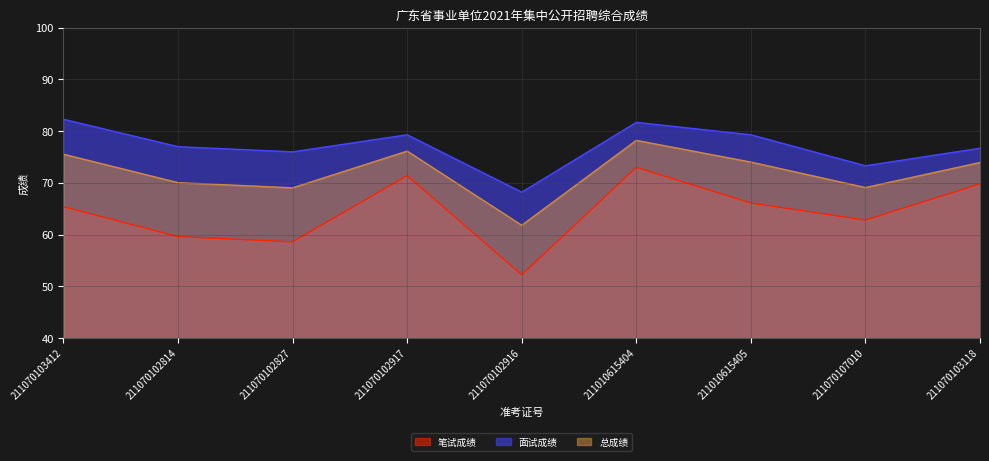

Rank the series at 211070103118 from highest to lowest value.

面试成绩, 总成绩, 笔试成绩